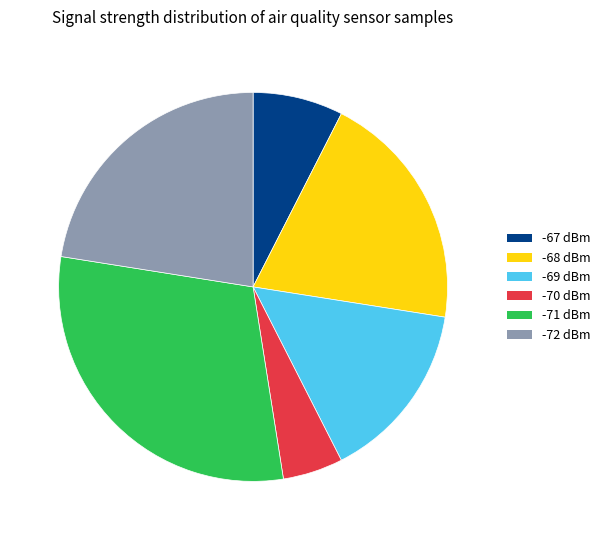

Do -68 dBm and -72 dBm together represent more than half of the pie?

No